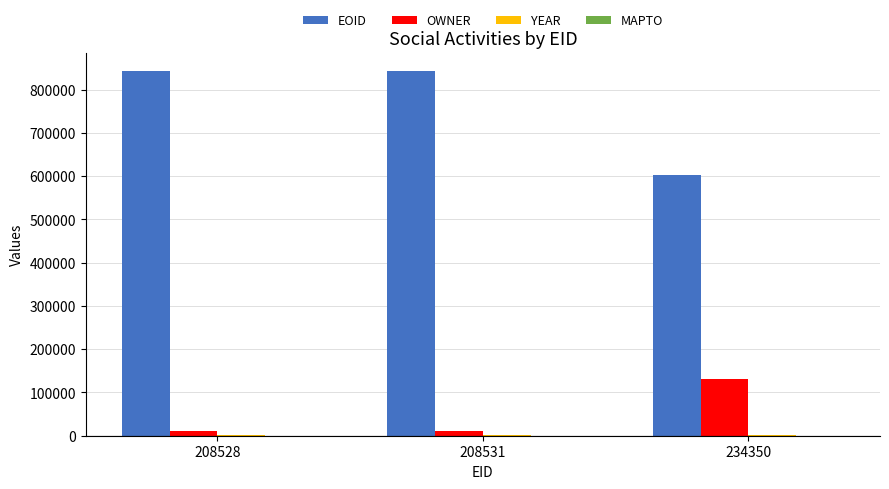

Which series has the widest spread of values?

EOID